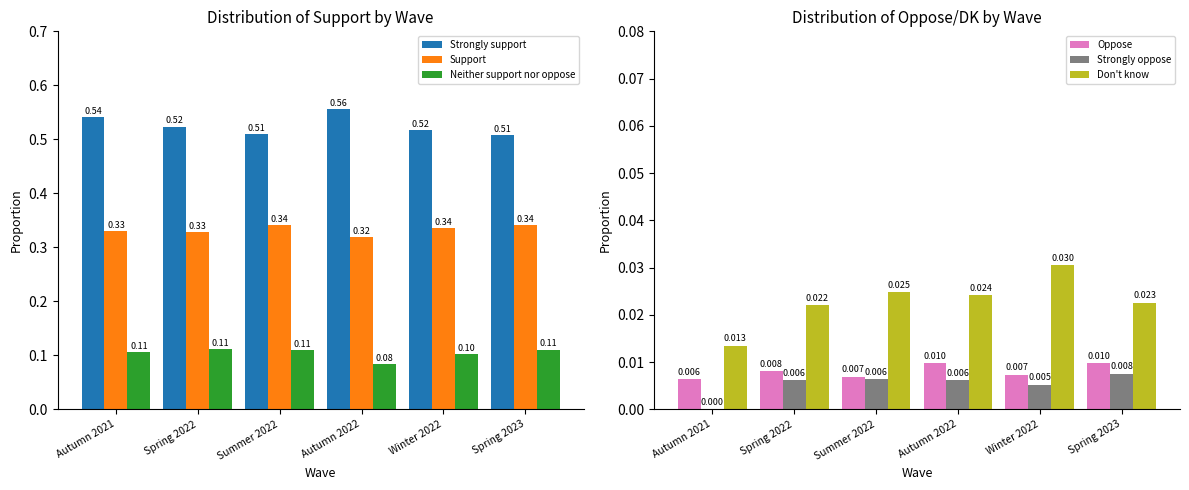

At which category is the sum across all series the highest?

Summer 2022